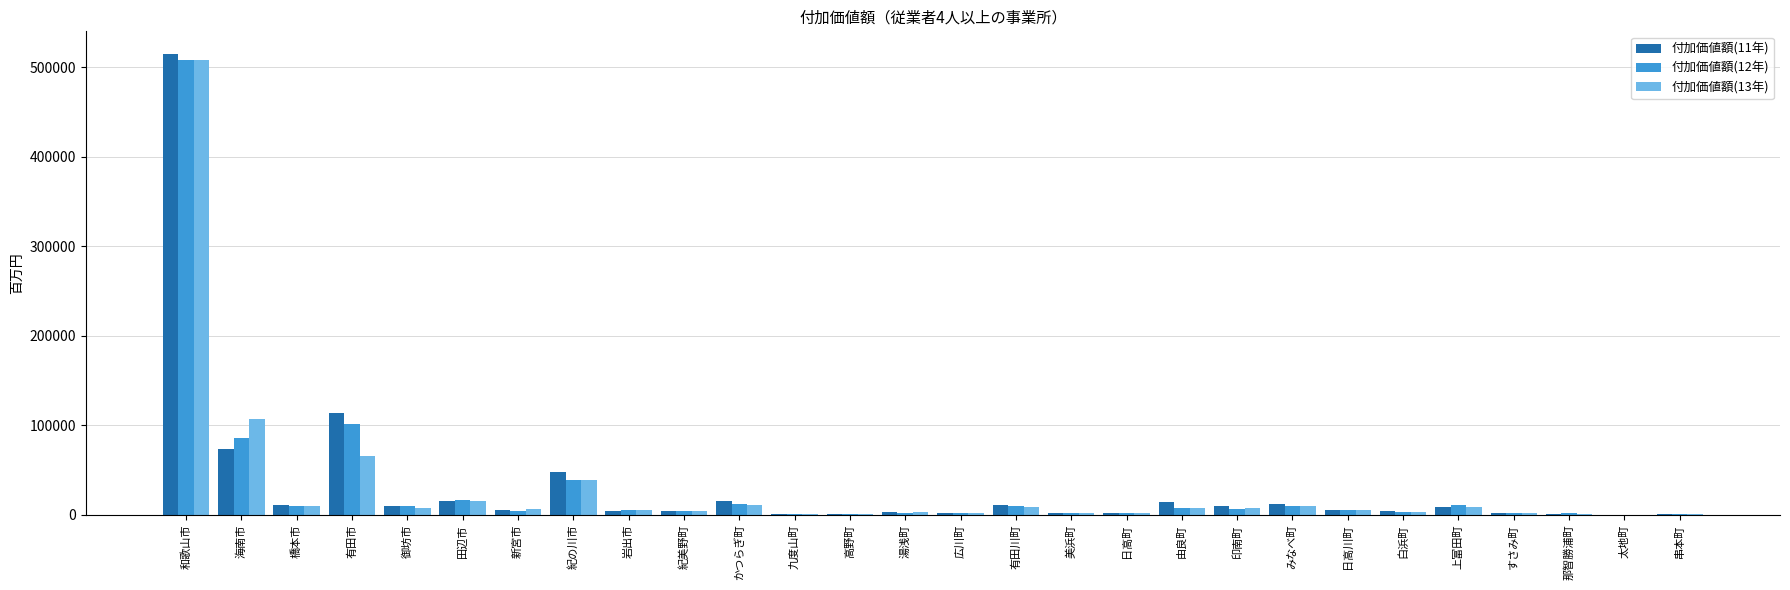

How many categories are shown in the chart?

28